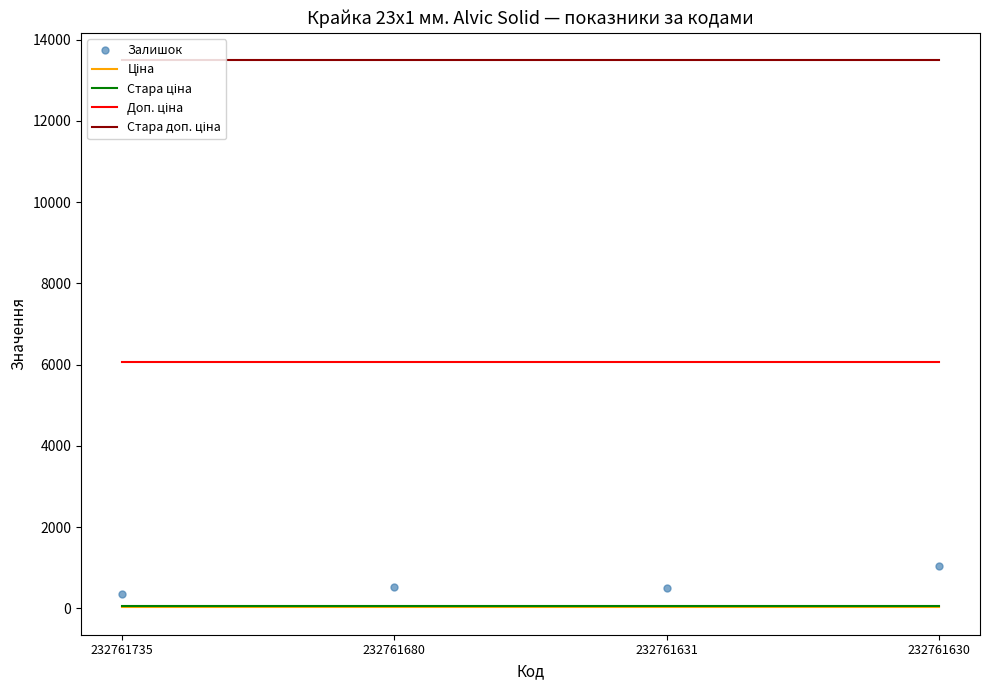

What is the minimum value for Залишок?

361.0